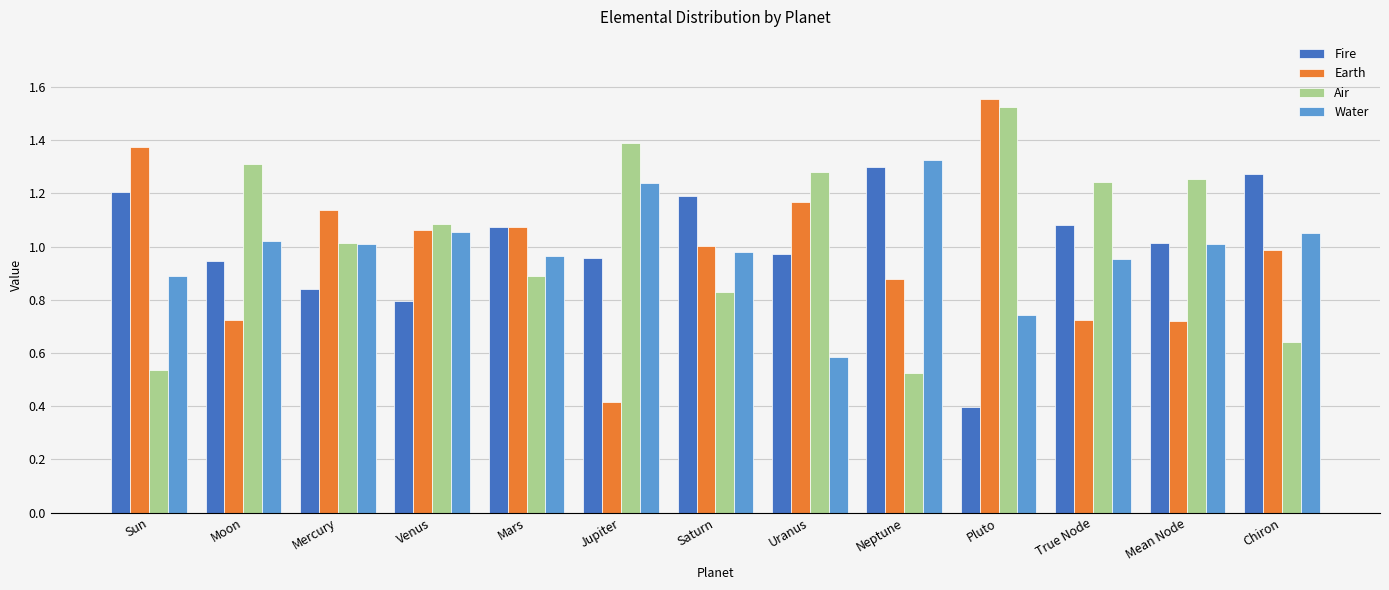

Which series has the largest total across all categories?

Air